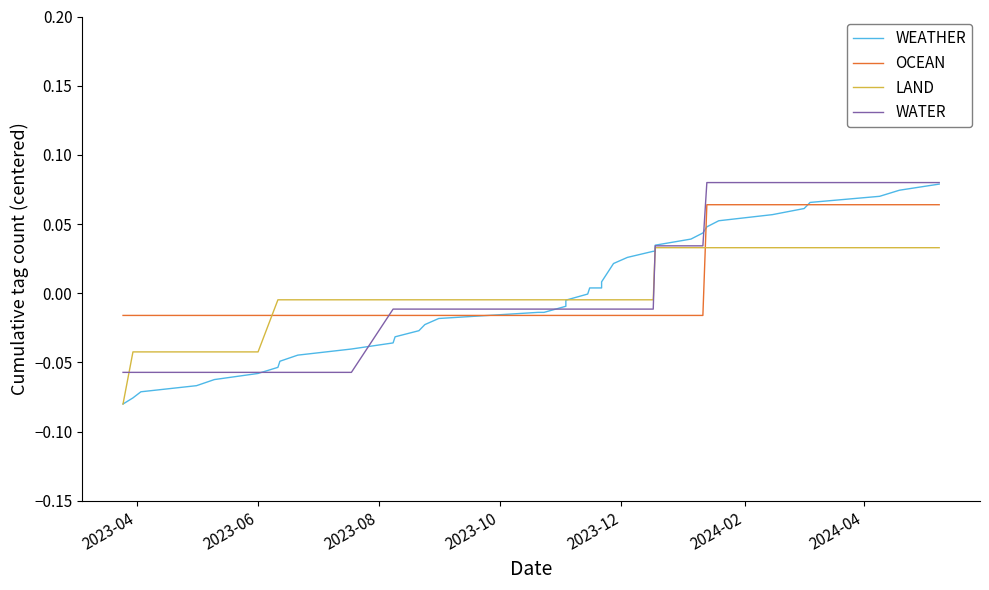

What is the maximum value shown in the chart?

0.1